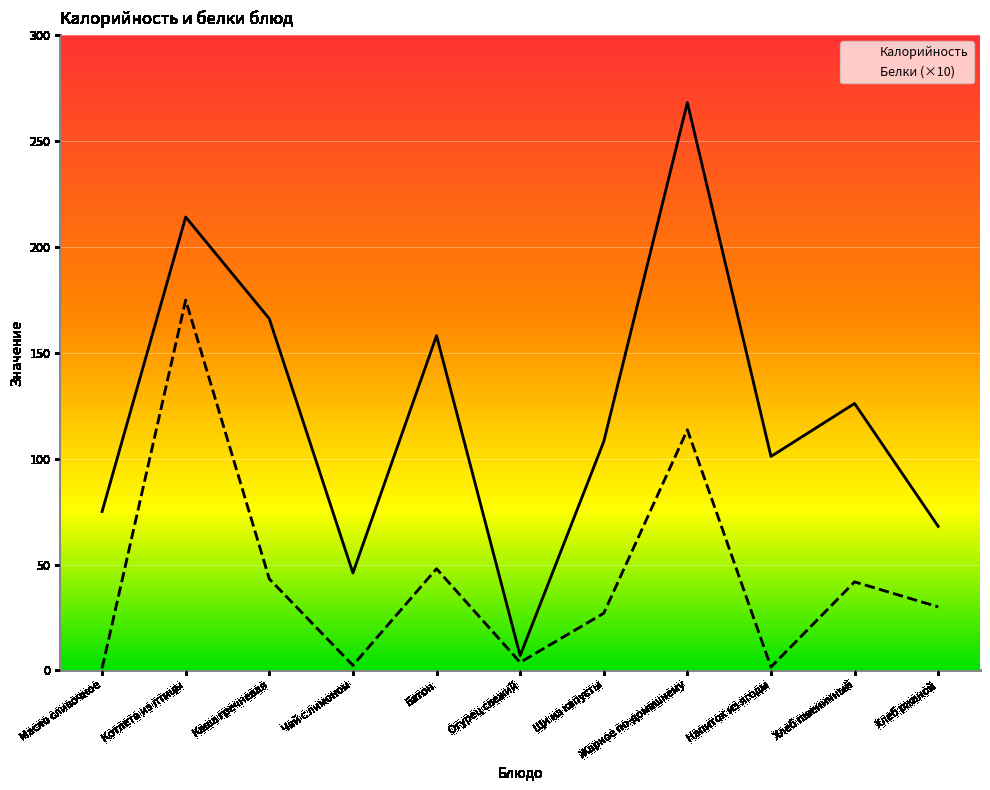

In Калорийность, how many points are lower than both neighbors (excluding endpoints)?

3